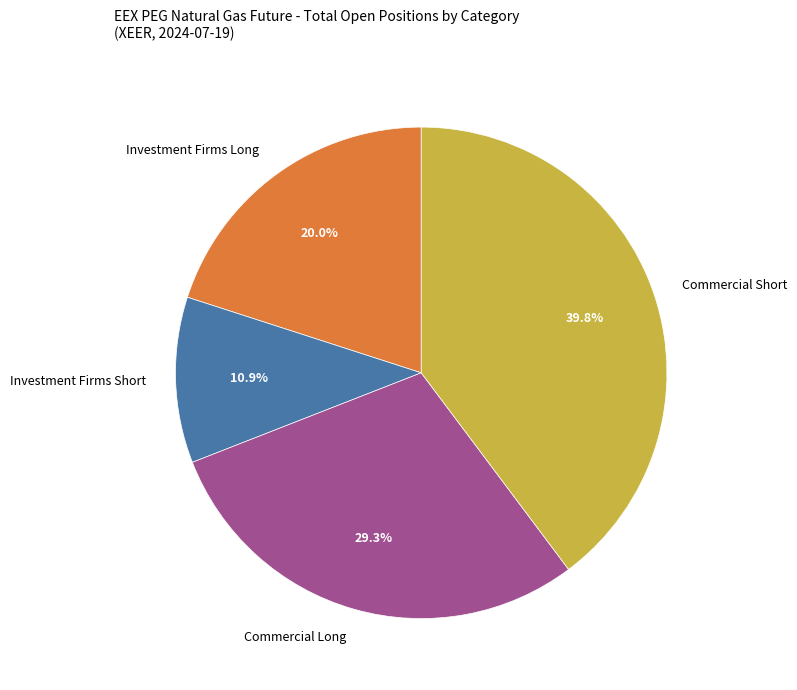

Is there any slice that represents more than half of the pie?

No